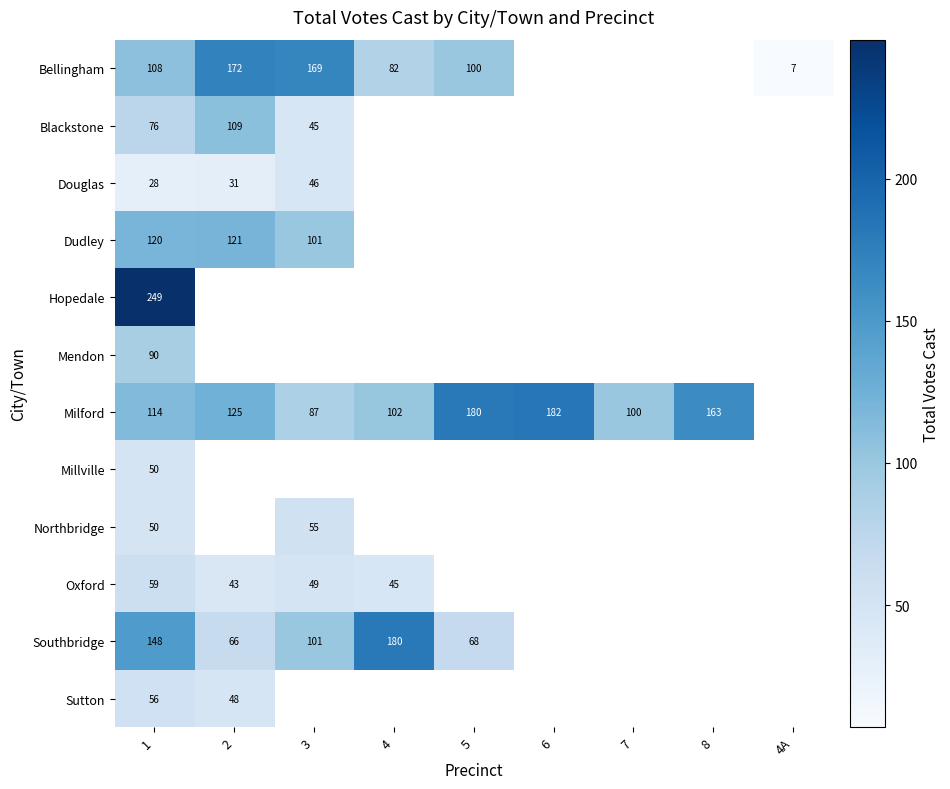

Which series has the largest range (max minus min)?

row_0